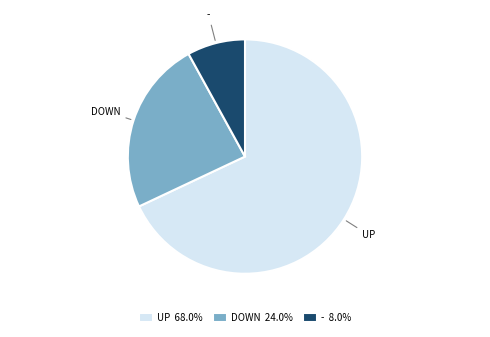

Does UP 68.0% account for over 50% of the chart?

Yes